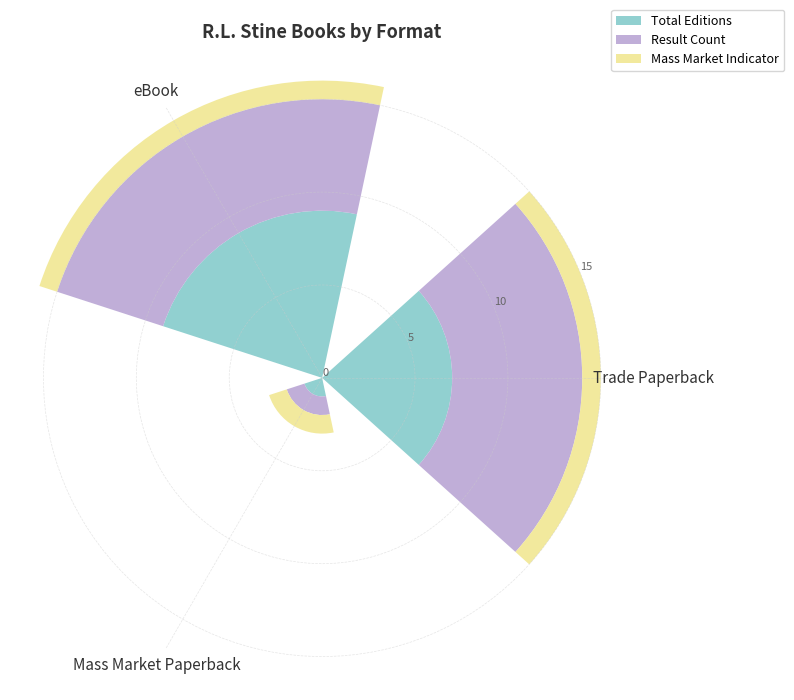

What is the maximum value for Total Editions?

9